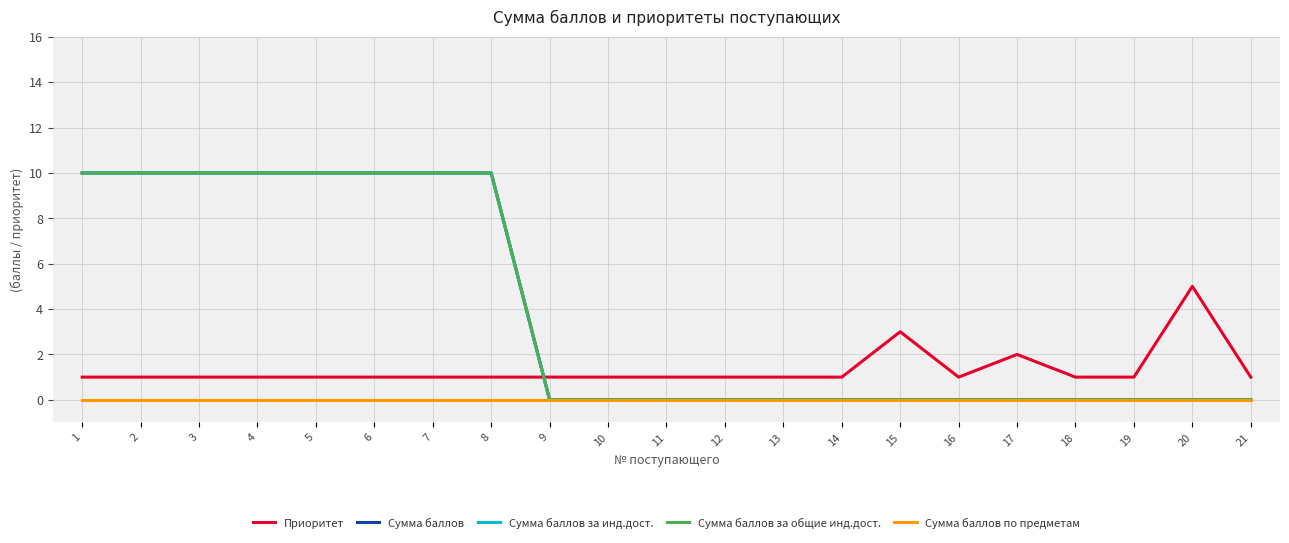

List the series in order of their peak value, lowest first.

Сумма баллов по предметам, Приоритет, Сумма баллов, Сумма баллов за инд.дост., Сумма баллов за общие инд.дост.